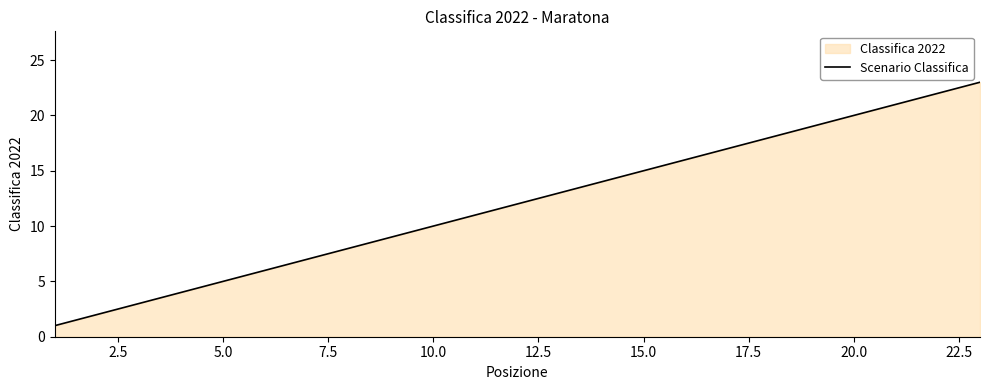

What is the maximum value shown in the chart?

23